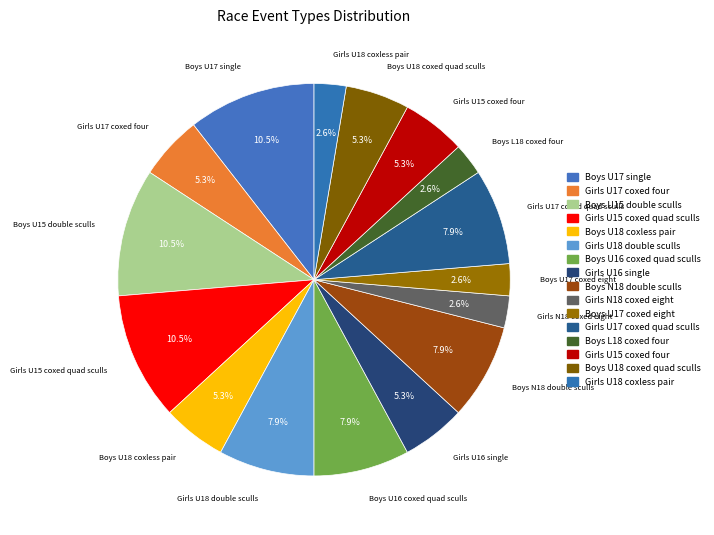

Which slice is the smallest?

Girls N18 coxed eight